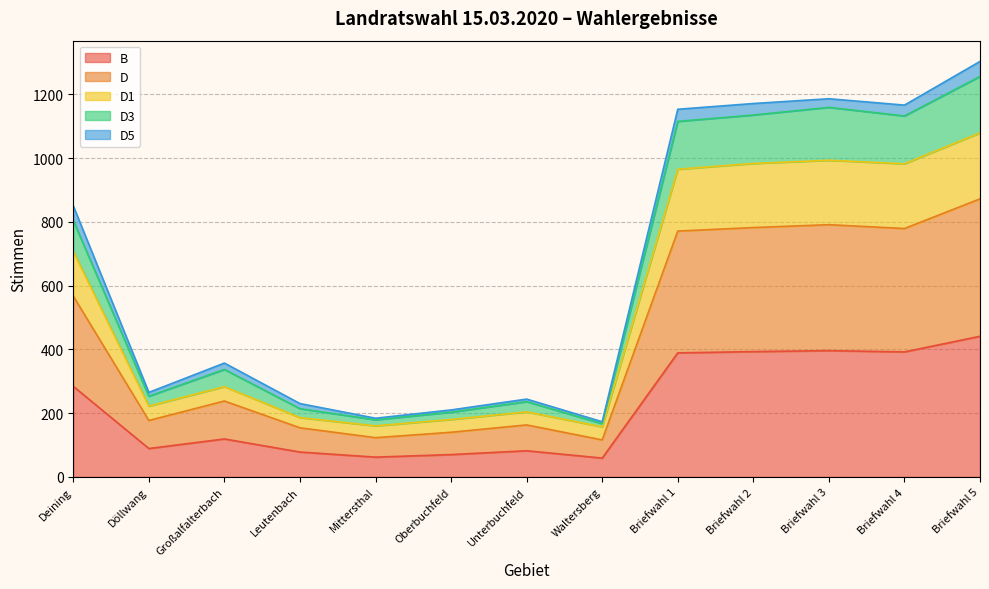

Which category has the highest value in the B series?

Briefwahl 5